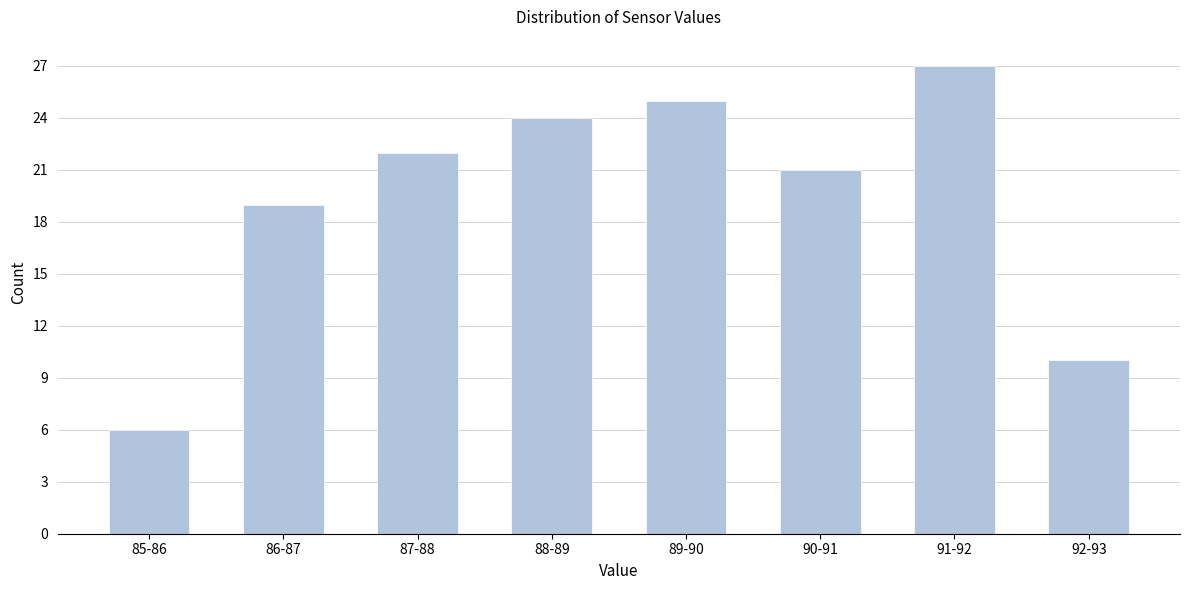

Reading left to right, list all the values displayed in this chart.

6	19	22	24	25	21	27	10